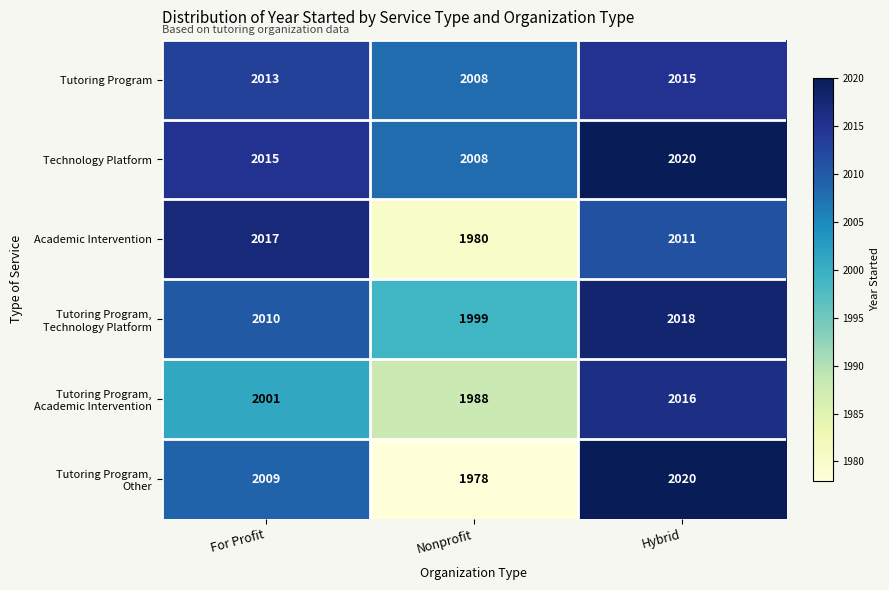

Which category has the lowest value across all series?

Nonprofit